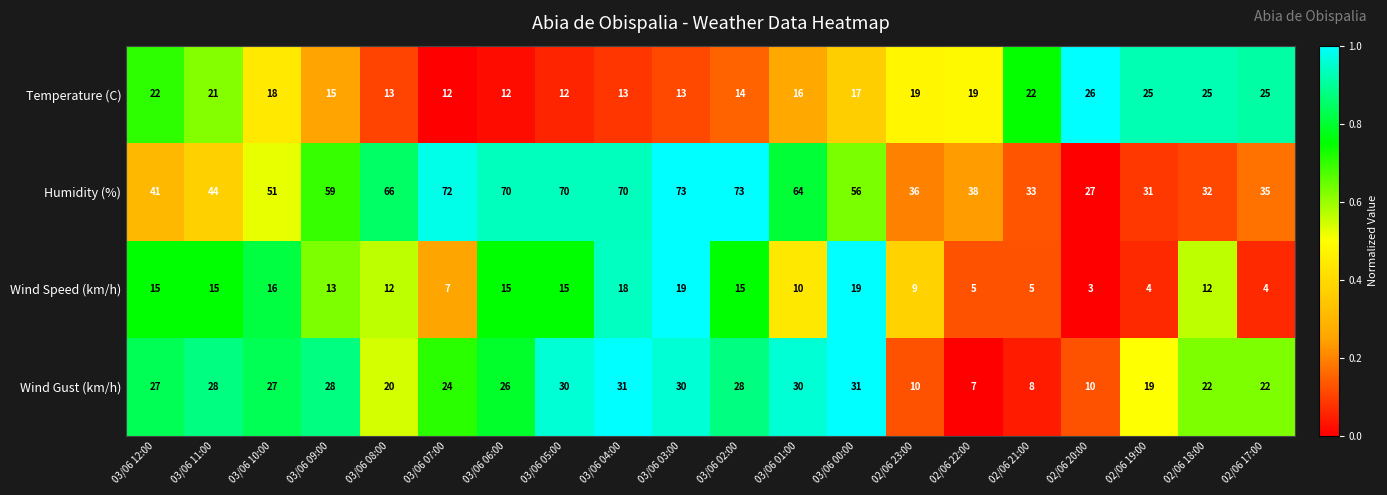

Rank the series at 02/06 20:00 from lowest to highest value.

Wind Speed (km/h), Wind Gust (km/h), Temperature (C), Humidity (%)